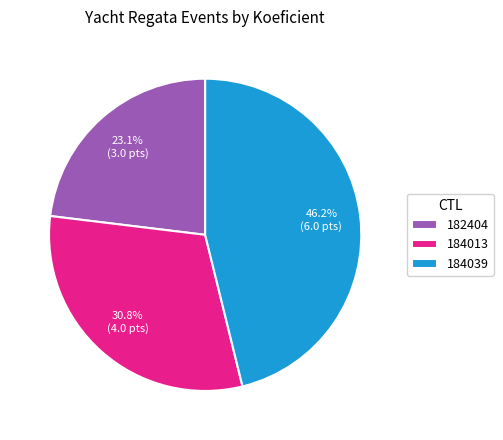

Between 184039 and 184013, which is larger?

184039